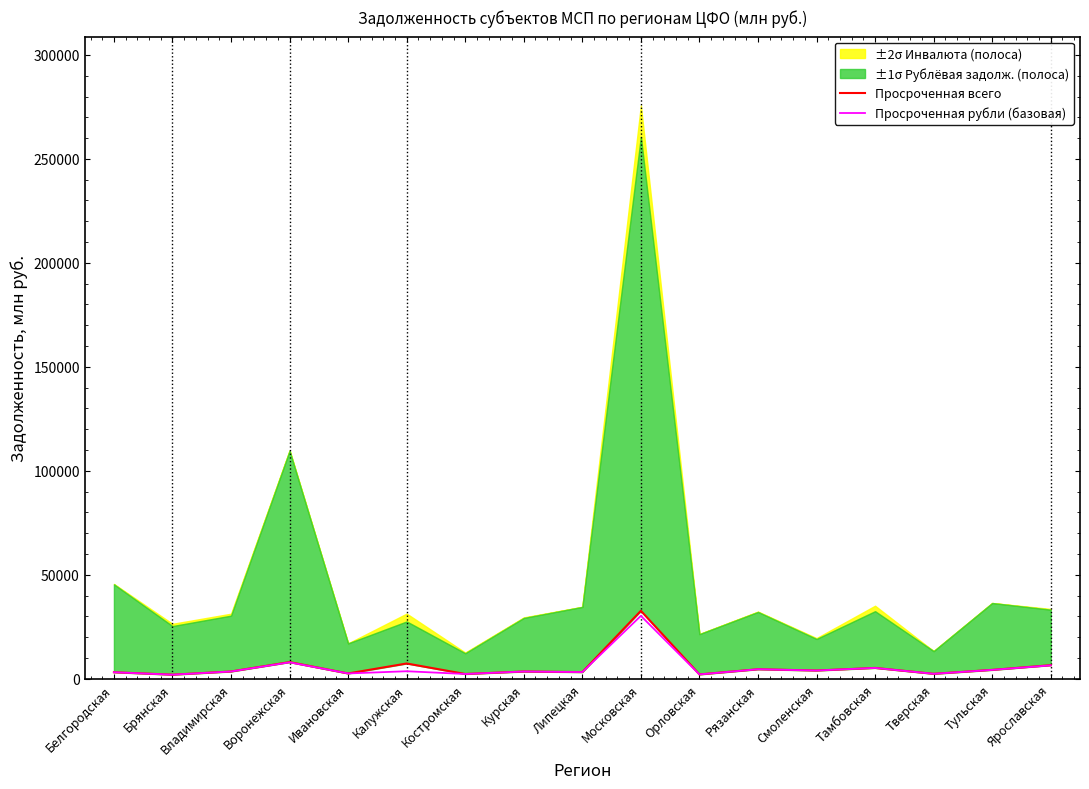

How many data points in Просроченная всего are above 3490?

8